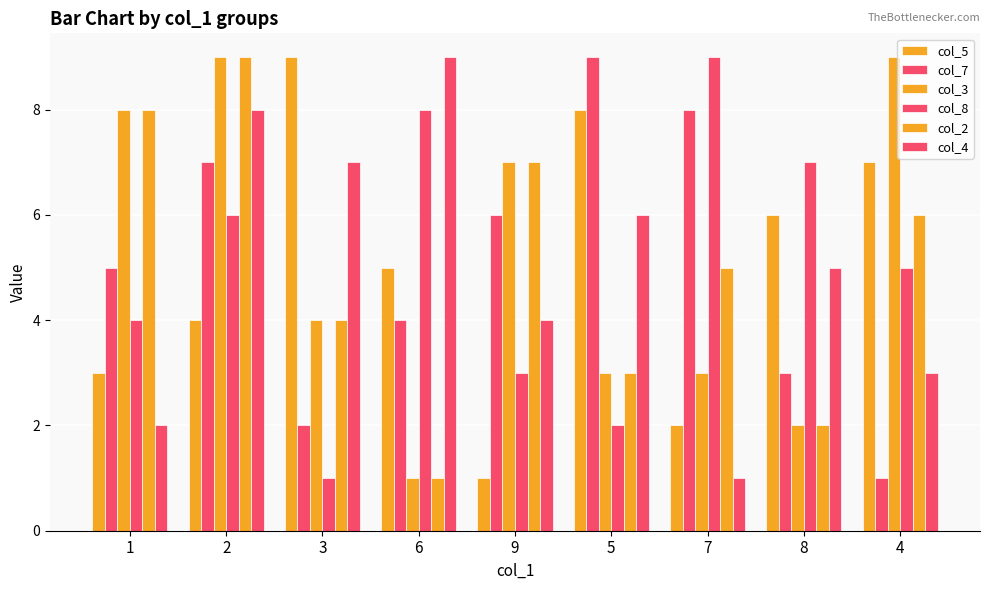

Does the chart contain any negative values?

No